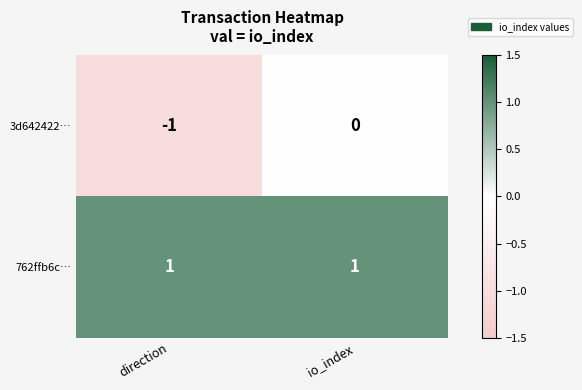

Reading left to right, extract all data points from this chart.

3d642422…: direction=-1	io_index=0
762ffb6c…: direction=1	io_index=1